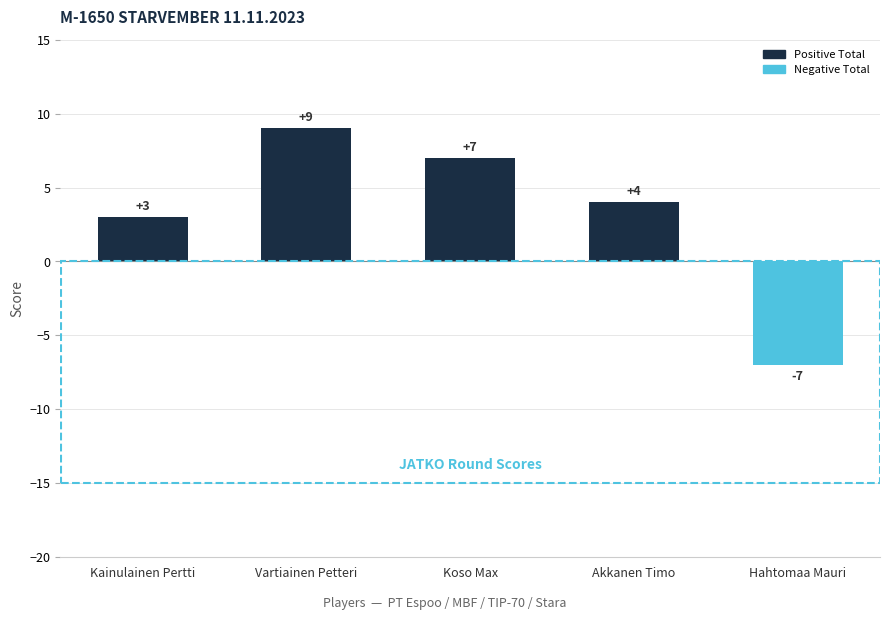

Reading left to right, extract all data points from this chart.

Kainulainen Pertti=3	Vartiainen Petteri=9	Koso Max=7	Akkanen Timo=4	Hahtomaa Mauri=-7